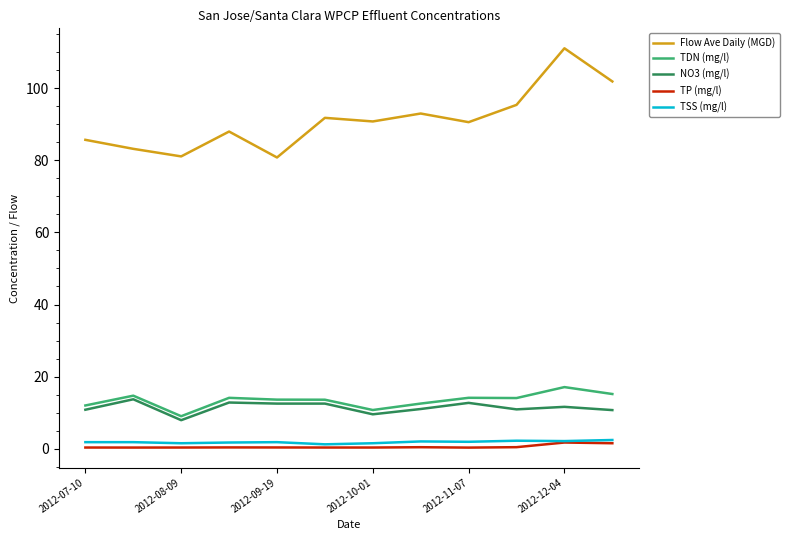

What is the minimum value for NO3 (mg/l)?

7.9